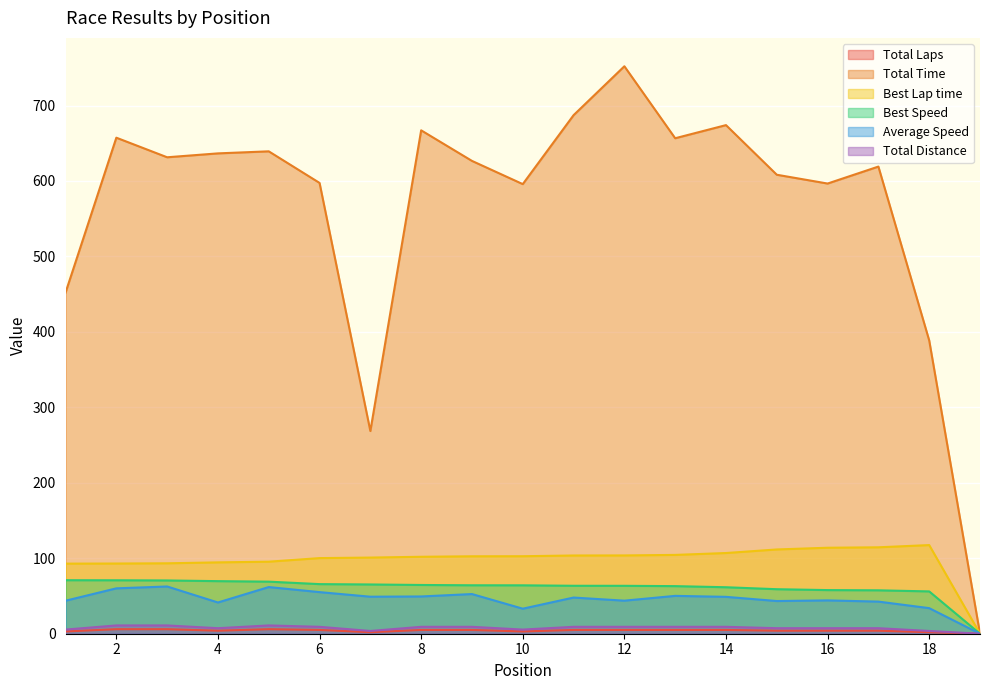

Is it true that Total Distance equals 11.4 at 17?

False